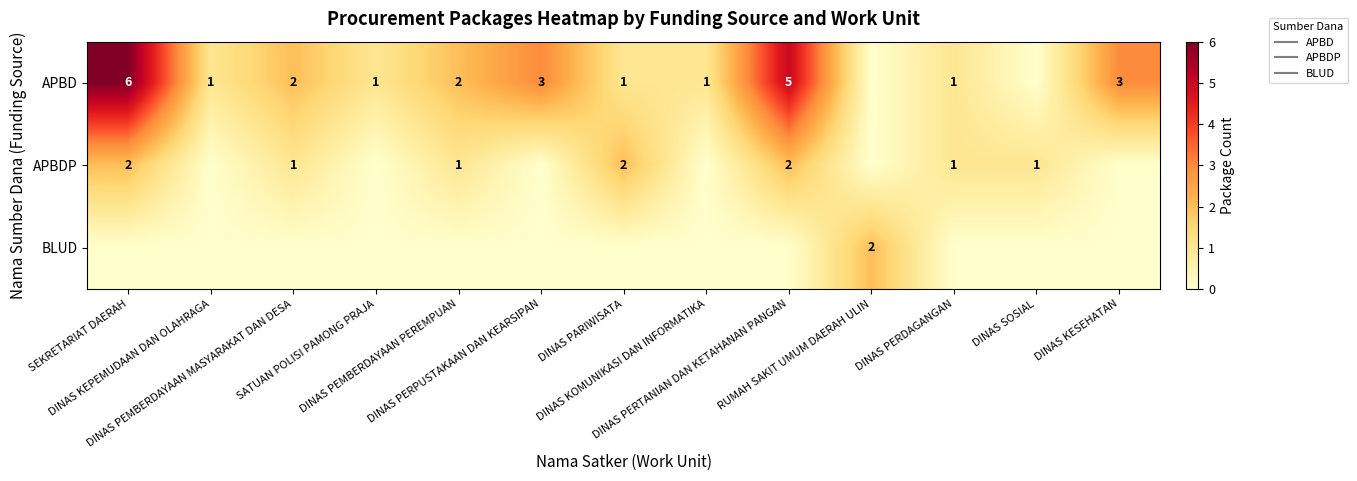

What is the approximate value of APBDP at DINAS PERTANIAN DAN KETAHANAN PANGAN?

2